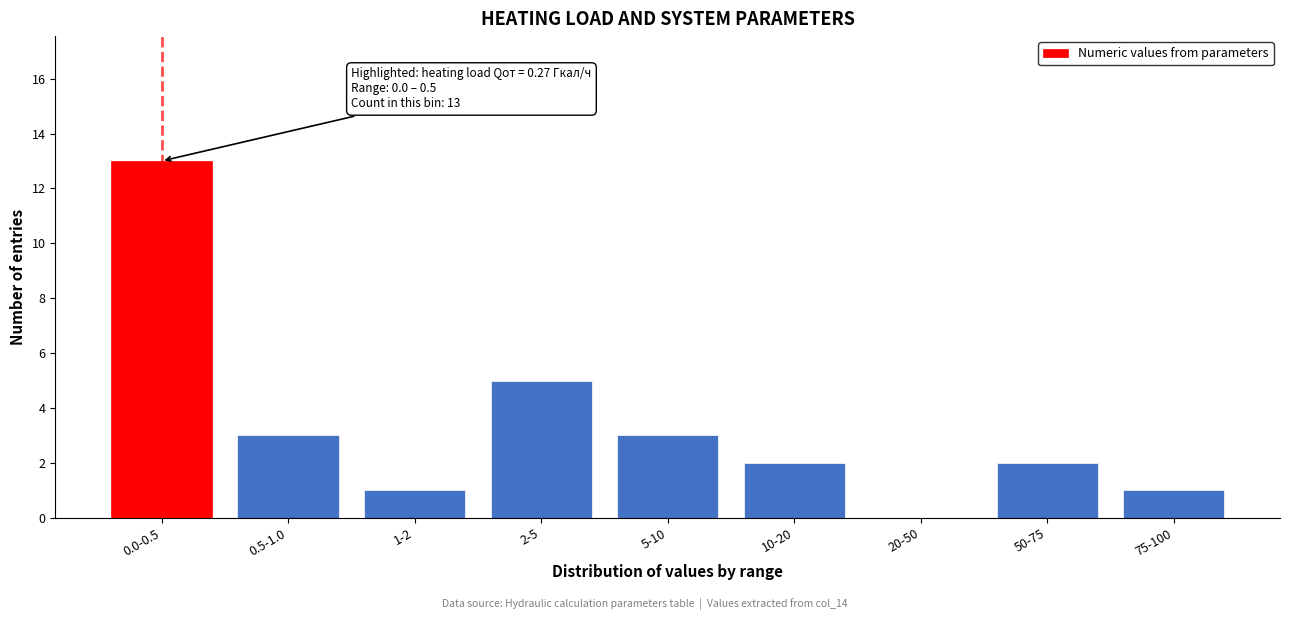

Reading left to right, list all the values displayed in this chart.

0.0-0.5=13	0.5-1.0=3	1-2=1	2-5=5	5-10=3	10-20=2	20-50=0	50-75=2	75-100=1